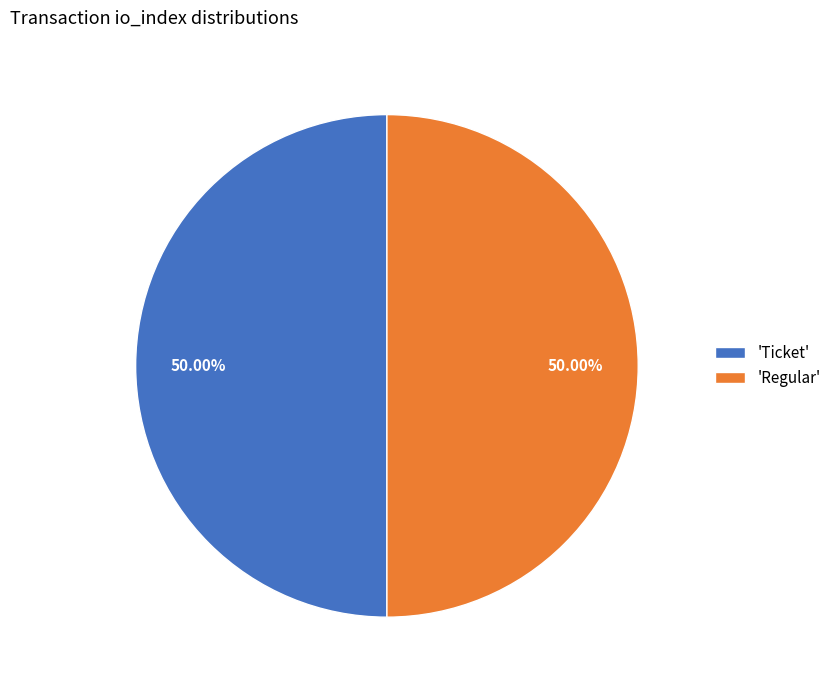

To the nearest percent, what is the difference between the largest and smallest slice percentages?

0%